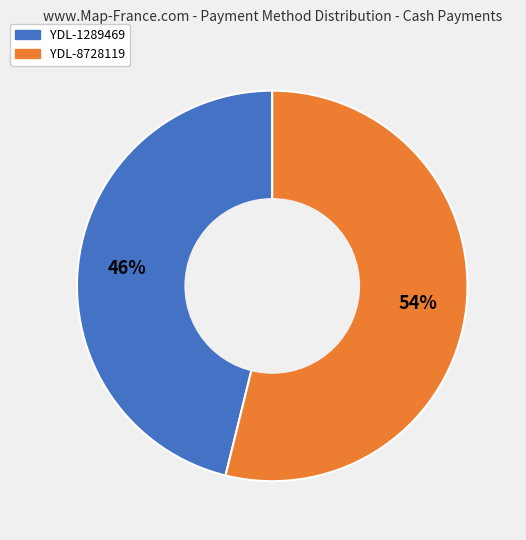

True or false: YDL-8728119 accounts for 44% of the total.

False